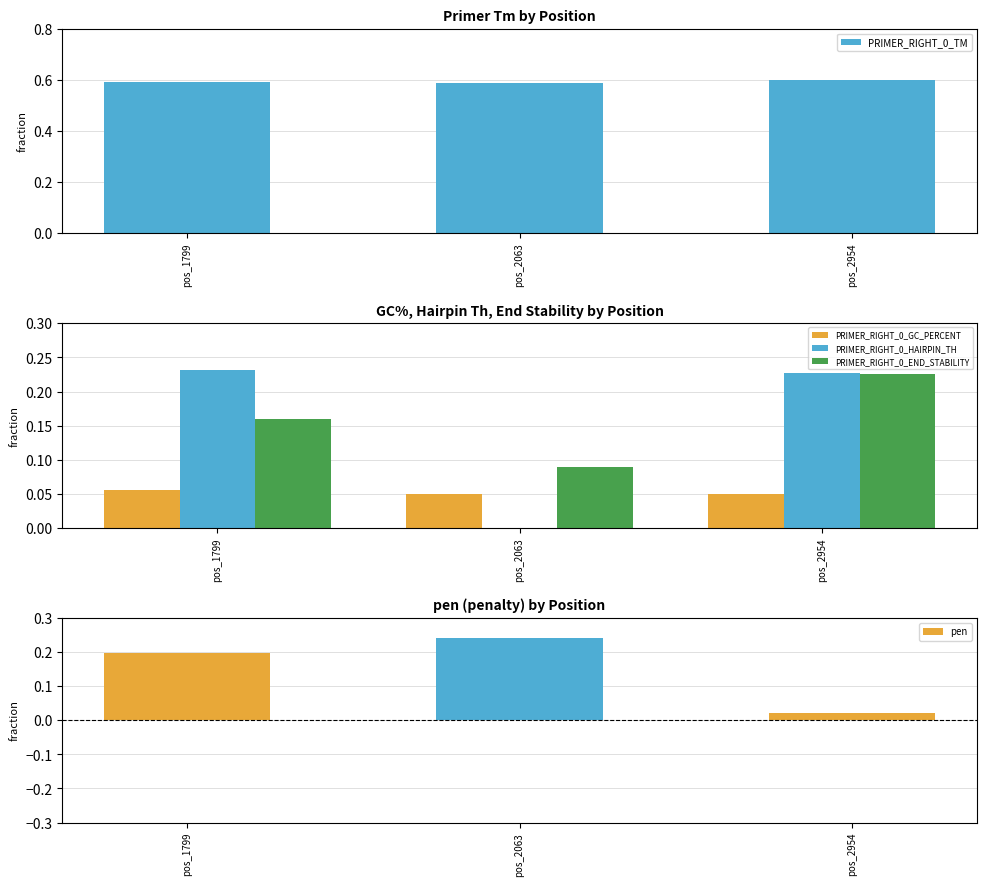

What is the value of the PRIMER_RIGHT_0_GC_PERCENT bar at the 2nd from the left?

0.1